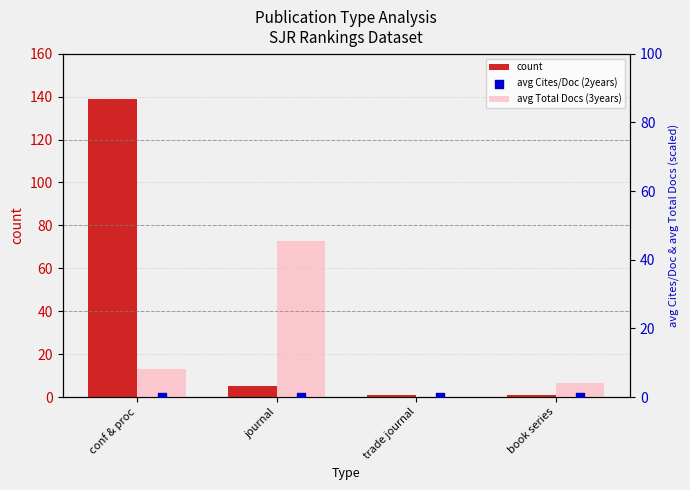

At which category is the sum across all series the highest?

conf & proc